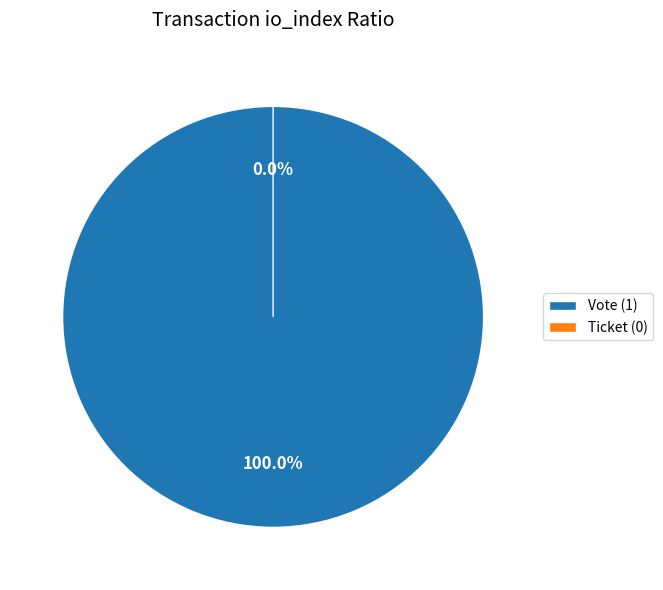

How many slices are in this pie chart?

2